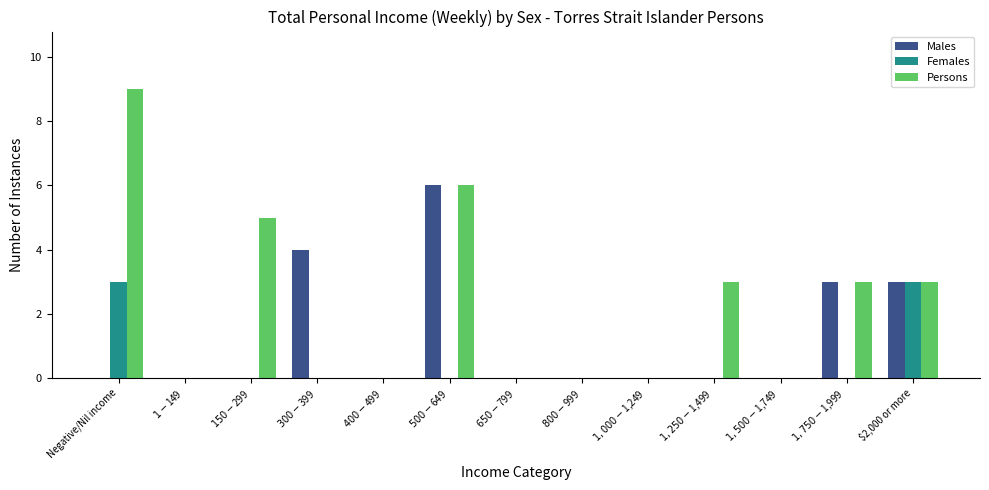

Which series has the widest spread of values?

Persons